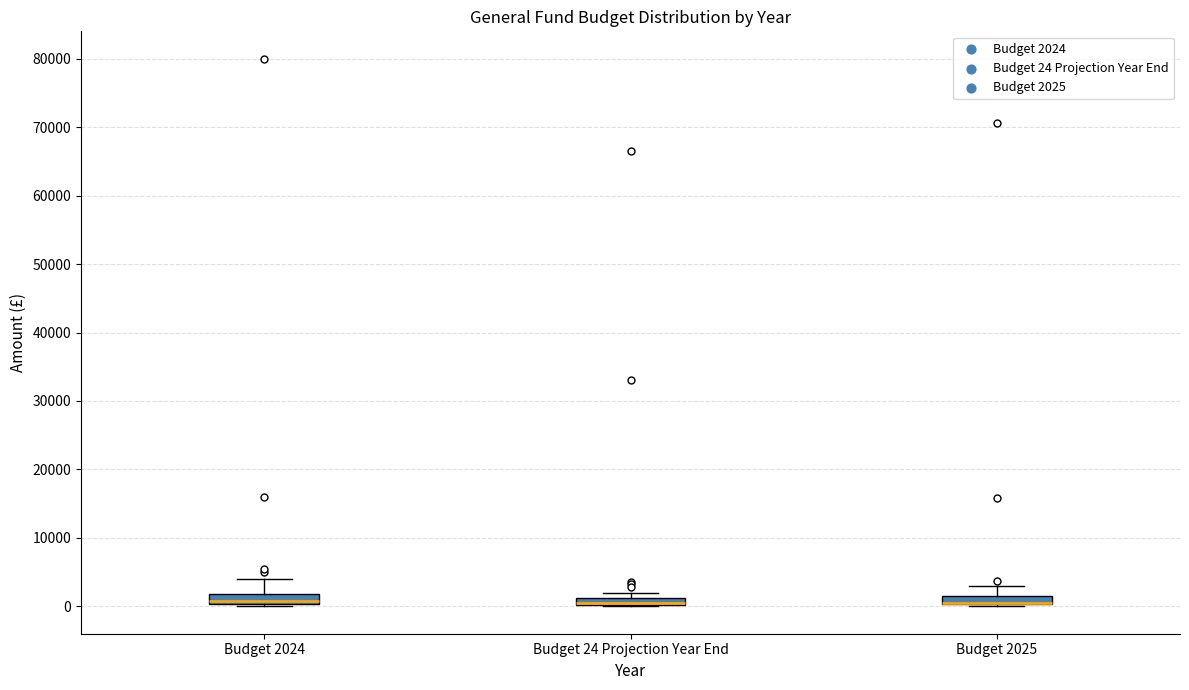

Where is the lower edge of the box for Budget 24 Projection Year End on the y-axis? The values are not printed on the chart, so give them approximately, as read against the axis.

0